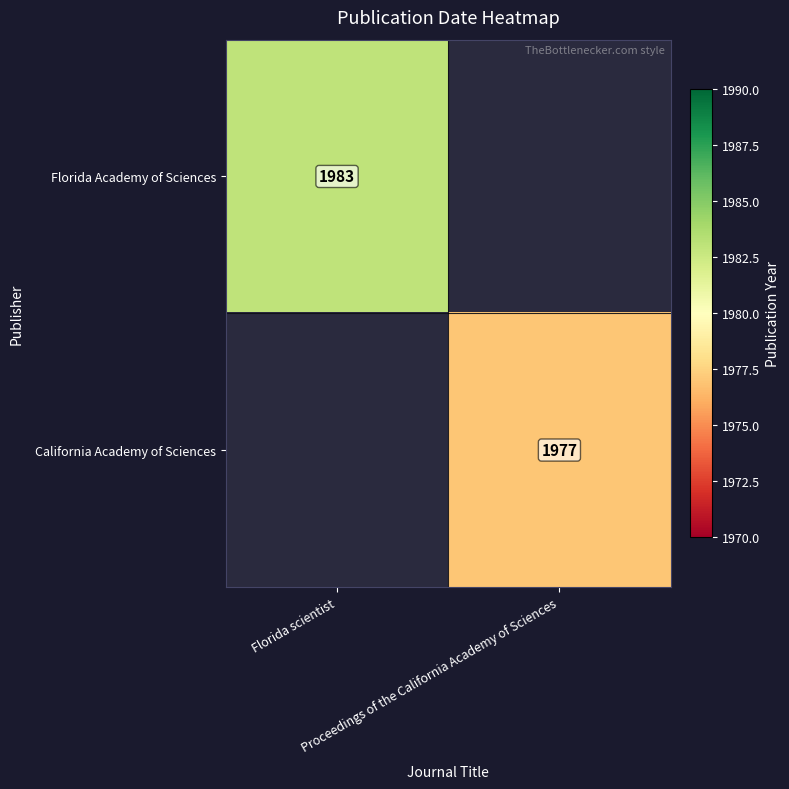

Which series has the widest spread of values?

Florida Academy of Sciences